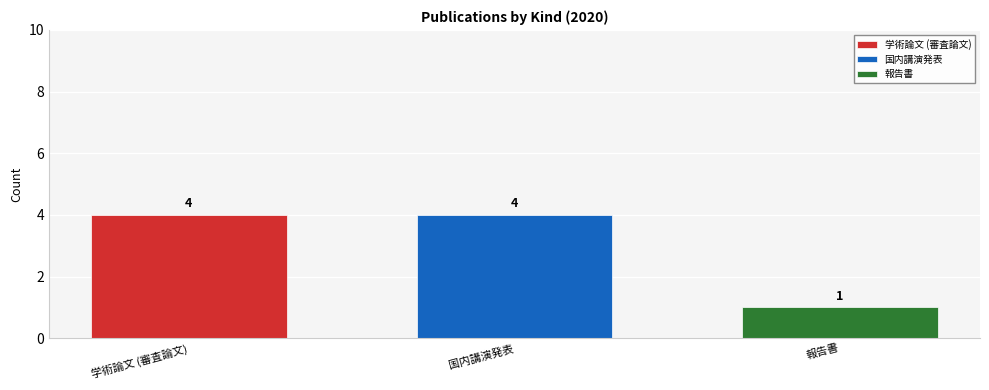

How many bars are there in total?

3